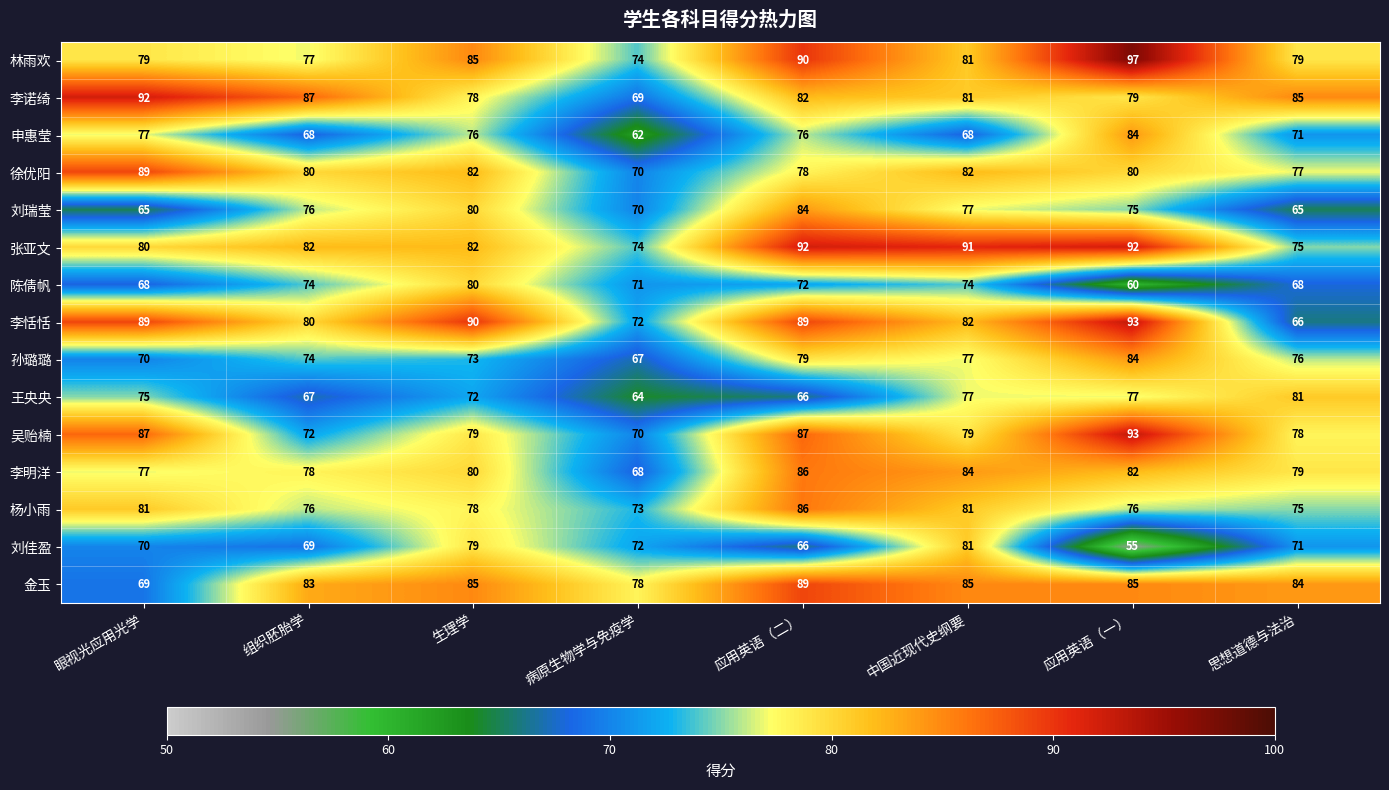

Which series has the largest range (max minus min)?

李恬恬